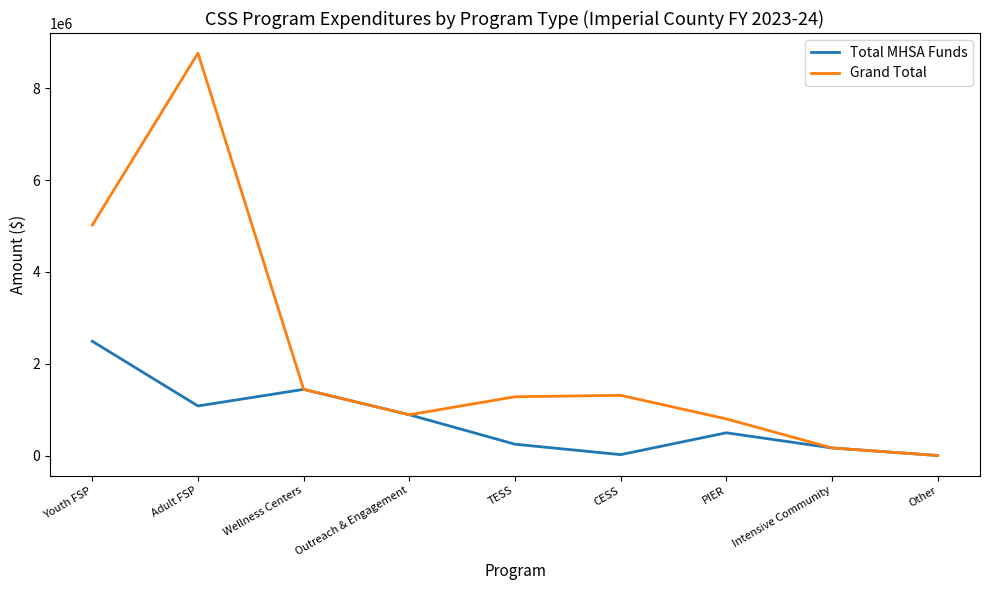

At which category is the sum across all series the highest?

Adult FSP